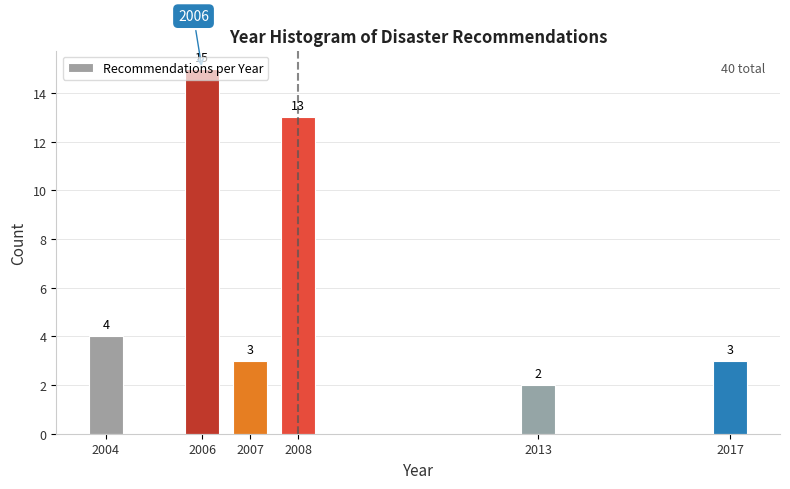

Where is the data nearest to the value 8?

2004